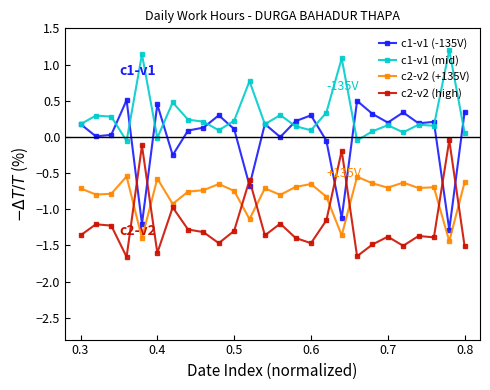

True or false: c1-v1 (-135V) has more than 2 points higher than both neighbors.

True